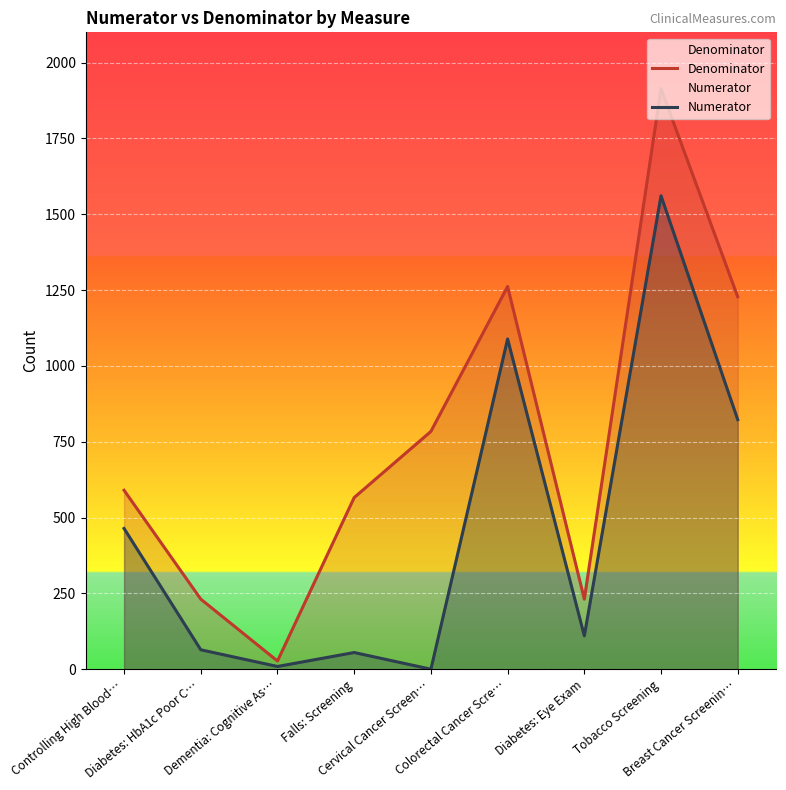

Where does the Numerator series first go above 110?

Controlling High Blood…